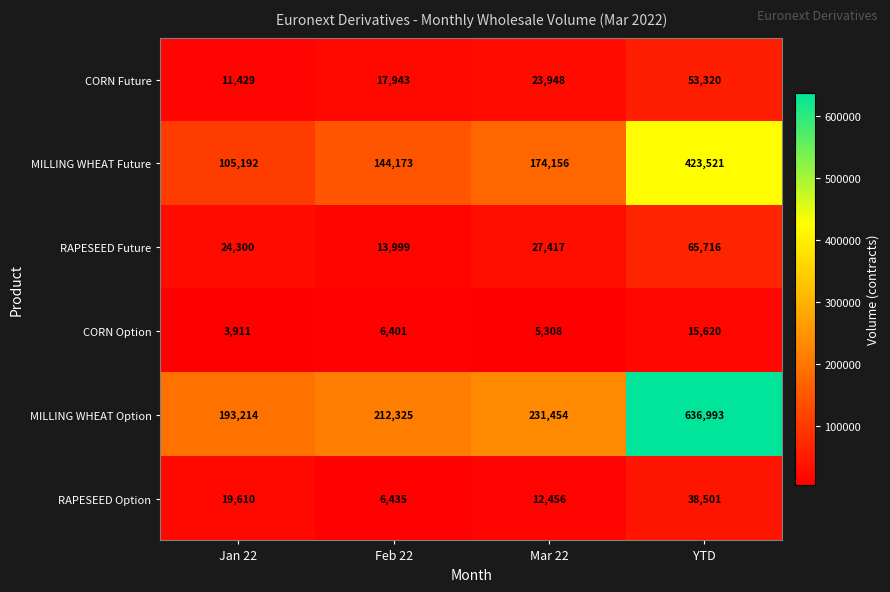

Where is RAPESEED Future nearest to the value 39857?

Mar 22